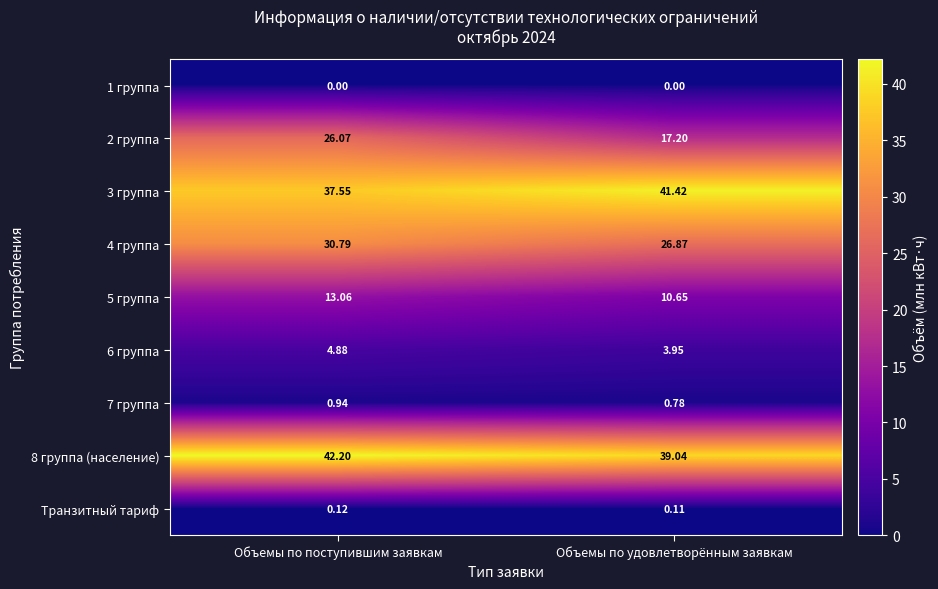

At which category is the sum across all series the highest?

Объемы по поступившим заявкам